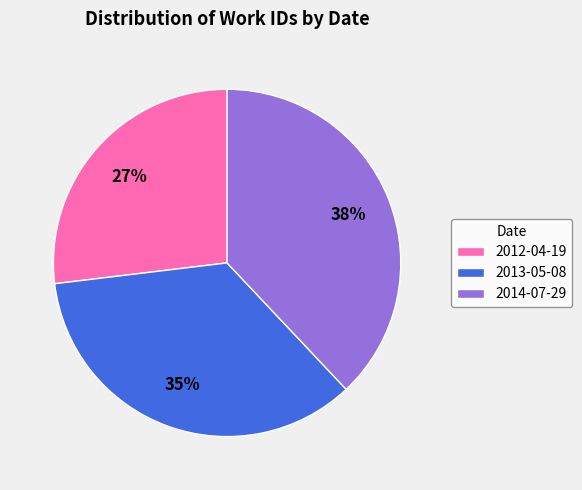

Which has a higher value, 2013-05-08 or 2014-07-29?

2014-07-29